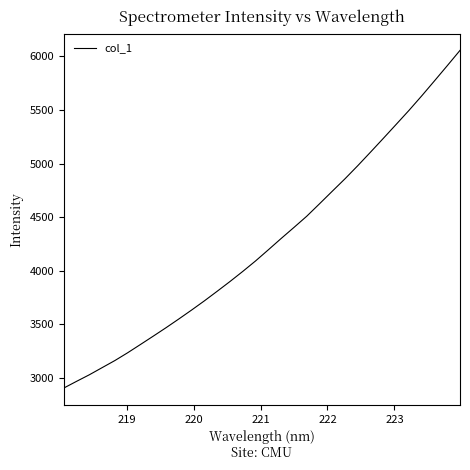

What is the difference between the maximum and minimum values?

3154.2